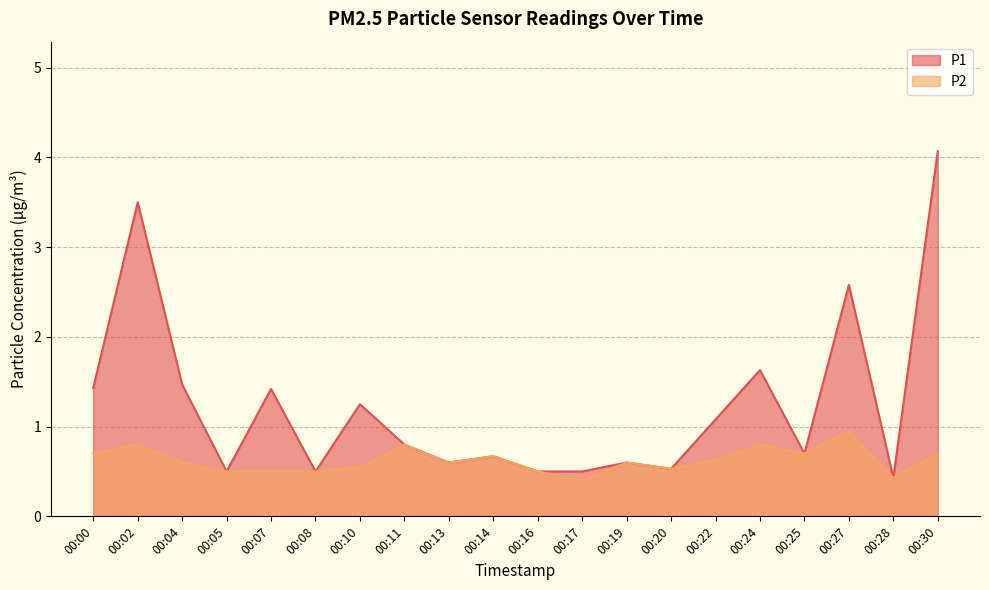

True or false: P2 and P1 intersect in this chart.

False